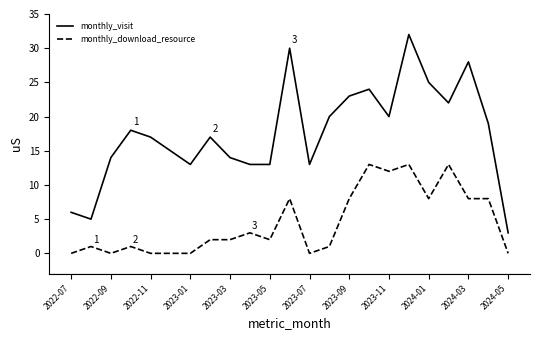

Which series has the largest total across all categories?

monthly_visit